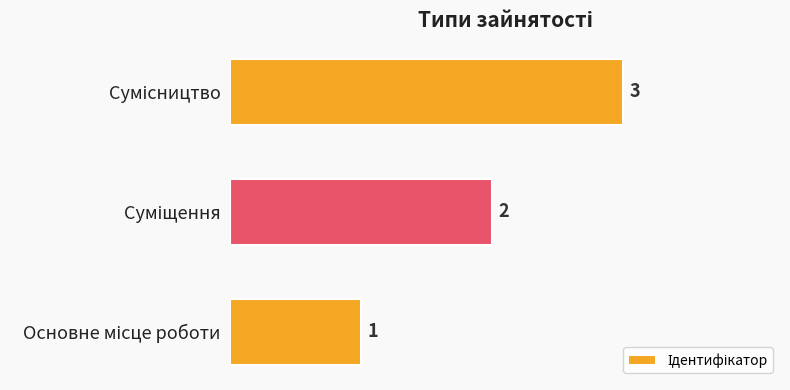

What is the greatest value displayed?

3